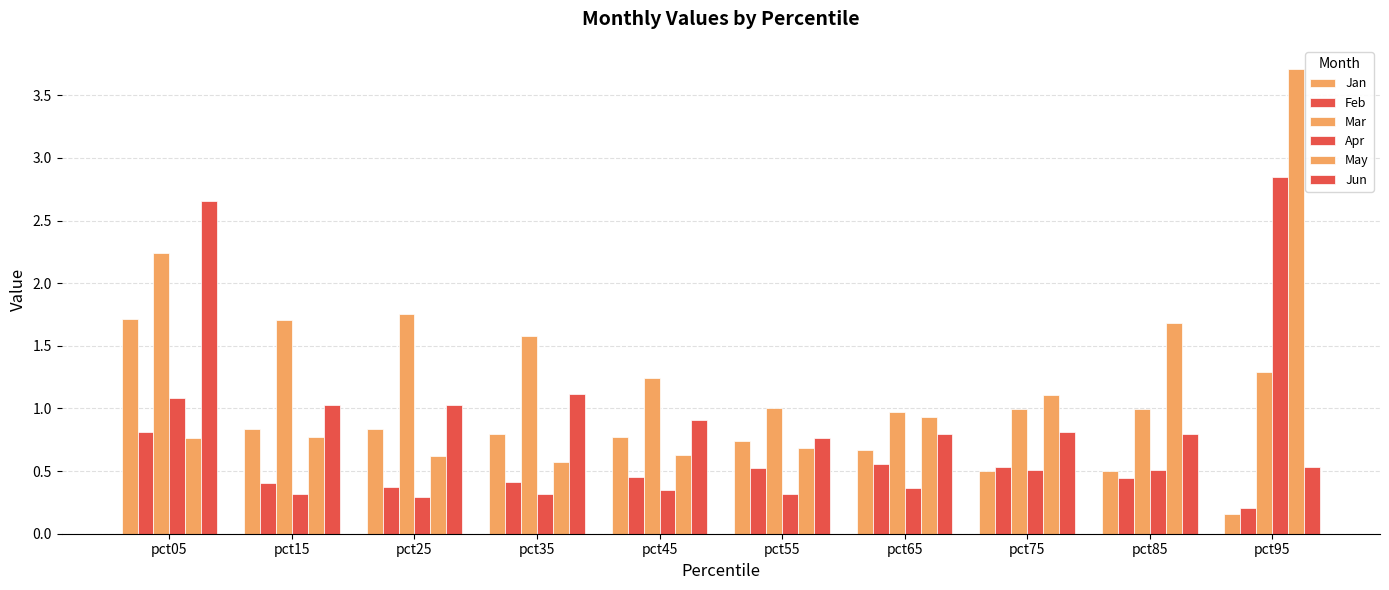

What is the value of the Jan bar at the 2nd from the left?

0.8